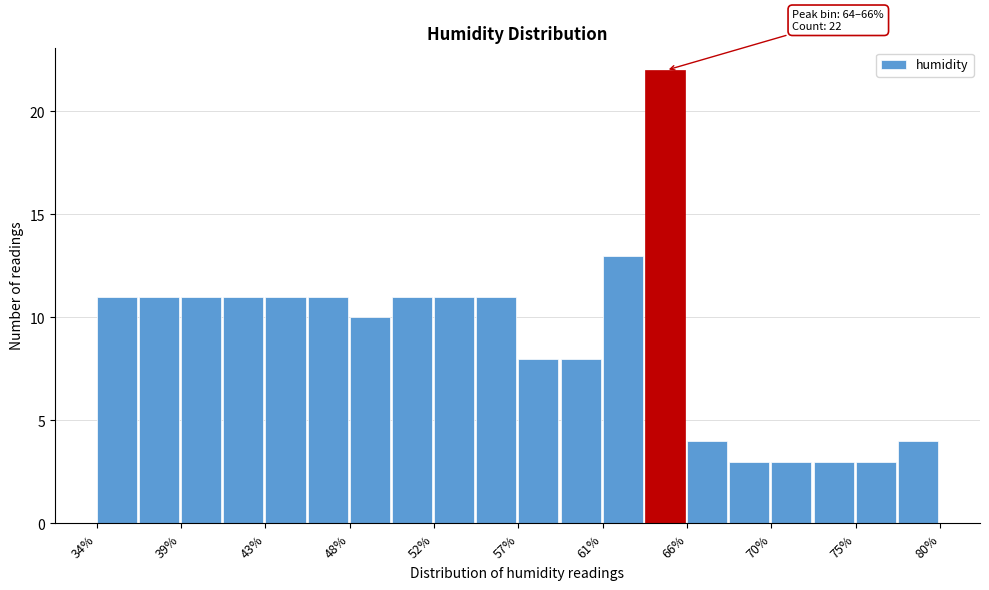

Over which range of the x-axis is the bar tallest?

63.5 to 66.0